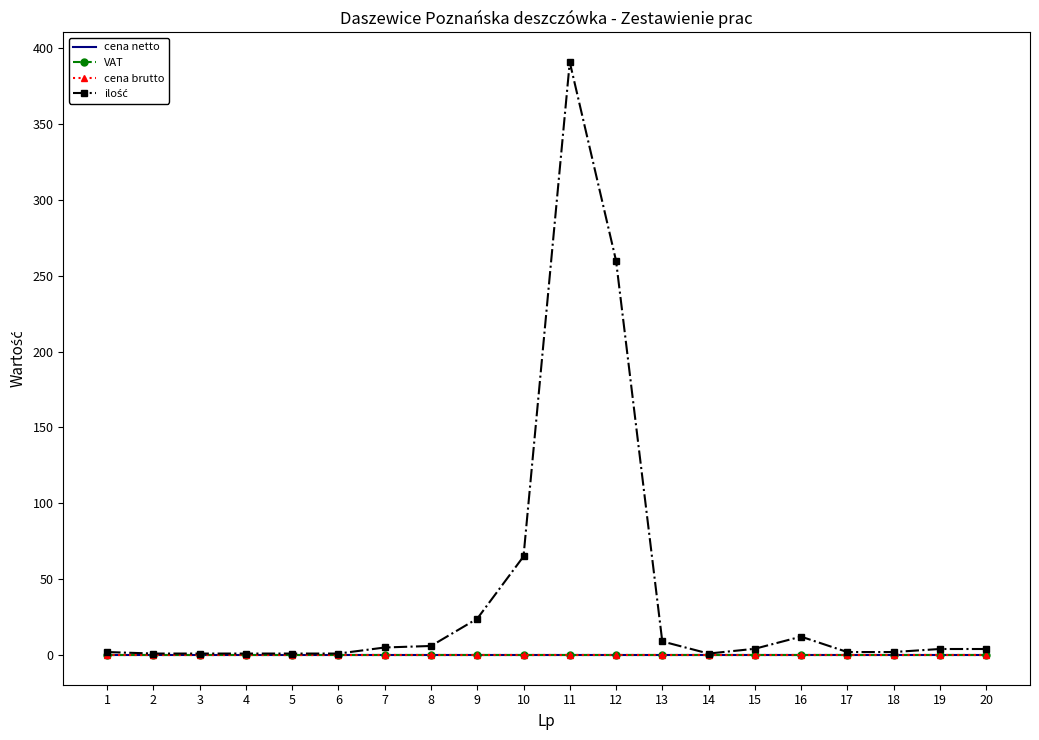

Where is the first local minimum for ilość?

14